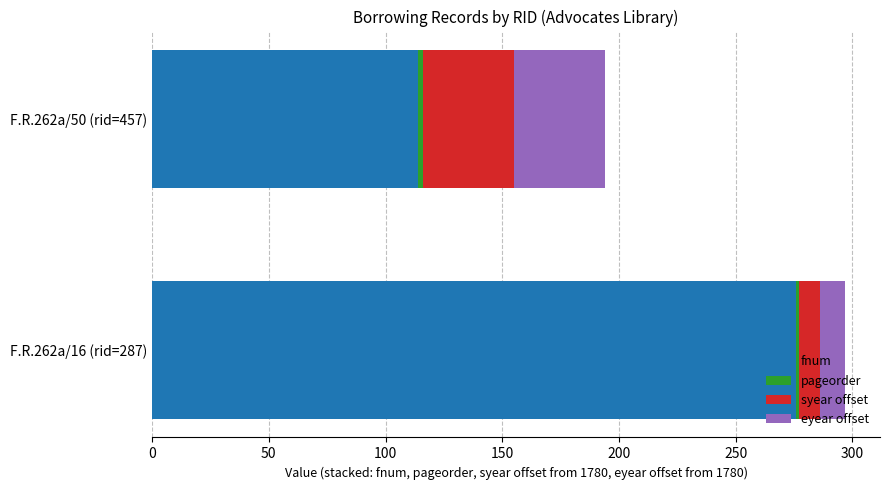

What is the average value of the fnum series?

195